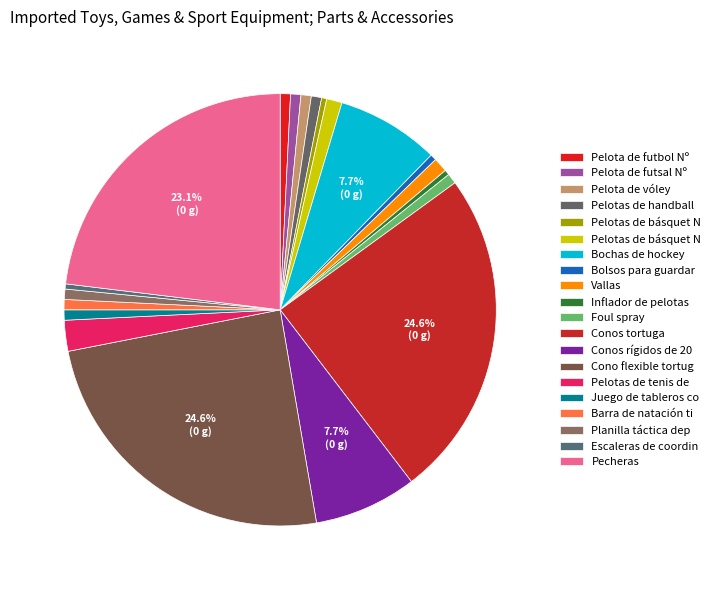

Count the number of slices in the pie.

20